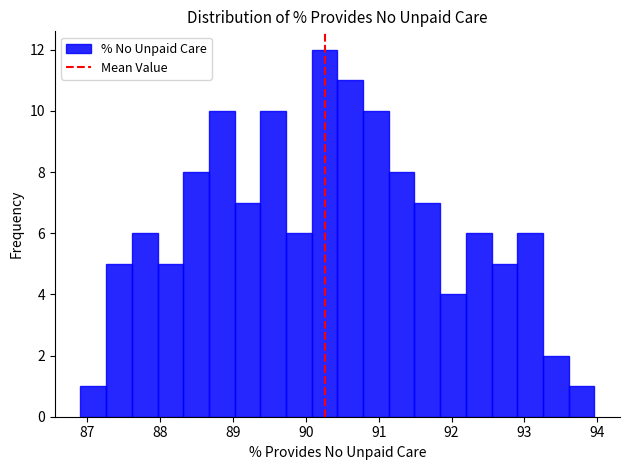

Around what value on the x-axis is the tallest bar? Give the approximate position of its centre, as read against the axis.

90.3